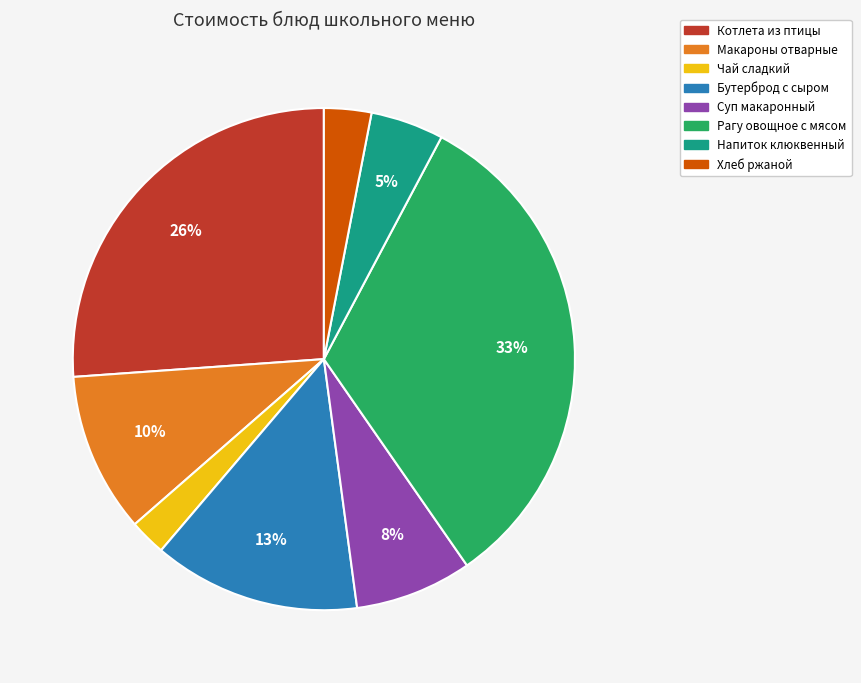

The Рагу овощное с мясом slice represents 33% of the pie. True or false?

True